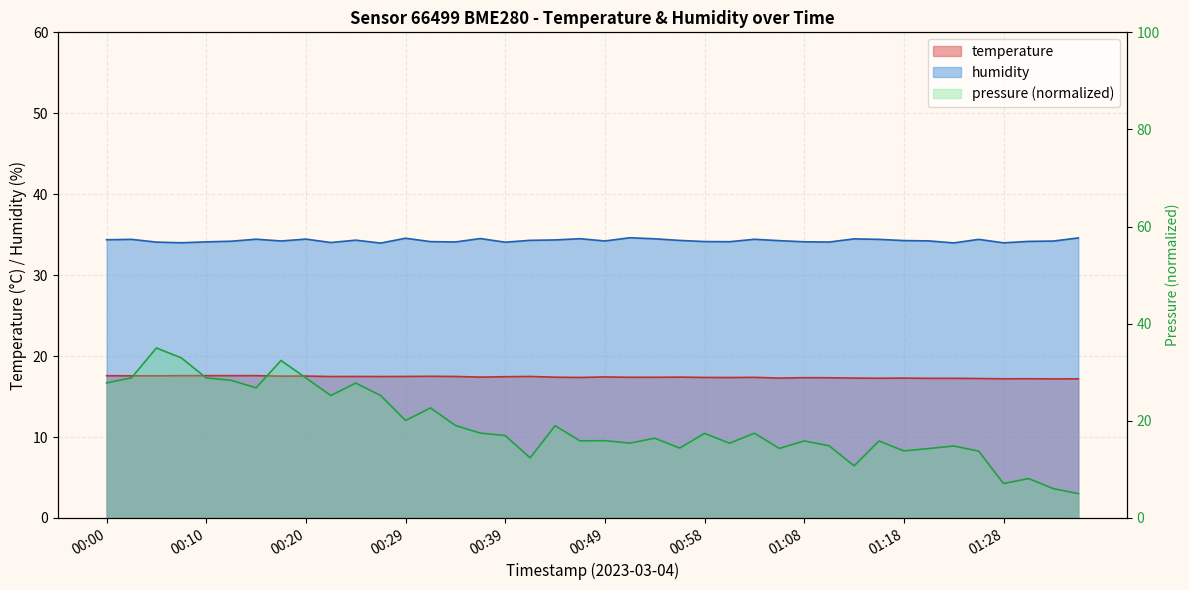

The temperature series shows 17.3 at 01:08. True or false?

True